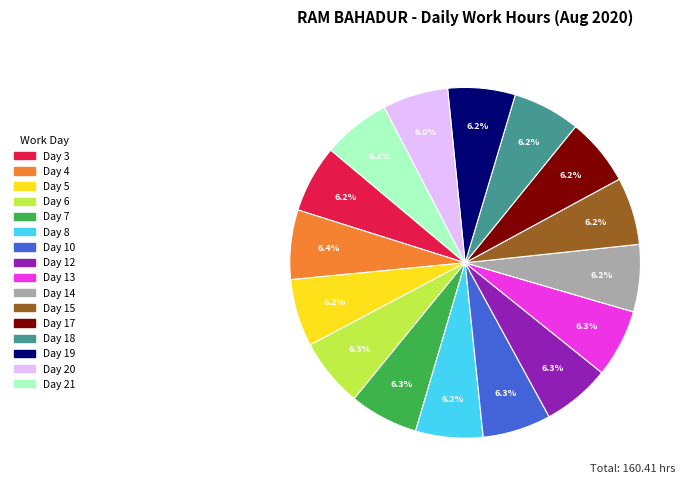

To the nearest percent, what percentage of the pie is Day 5?

6%